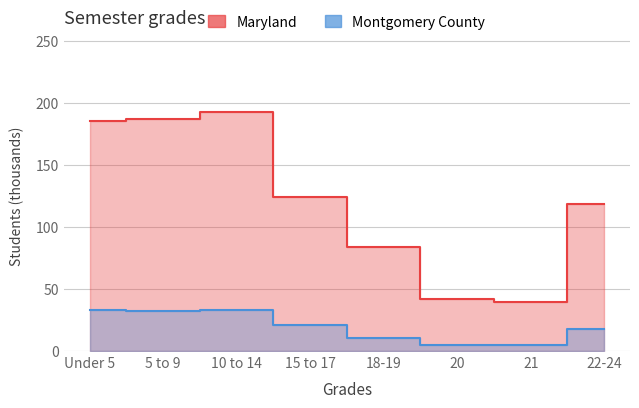

What is the difference between the maximum and minimum values in the Maryland series?

153.3